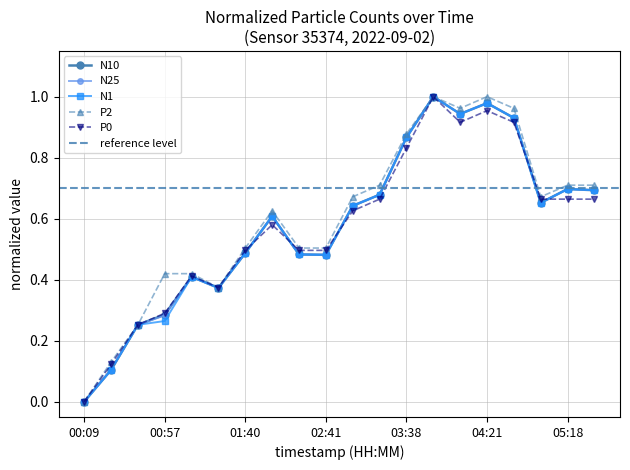

At which label is the value closest to 0?

00:09